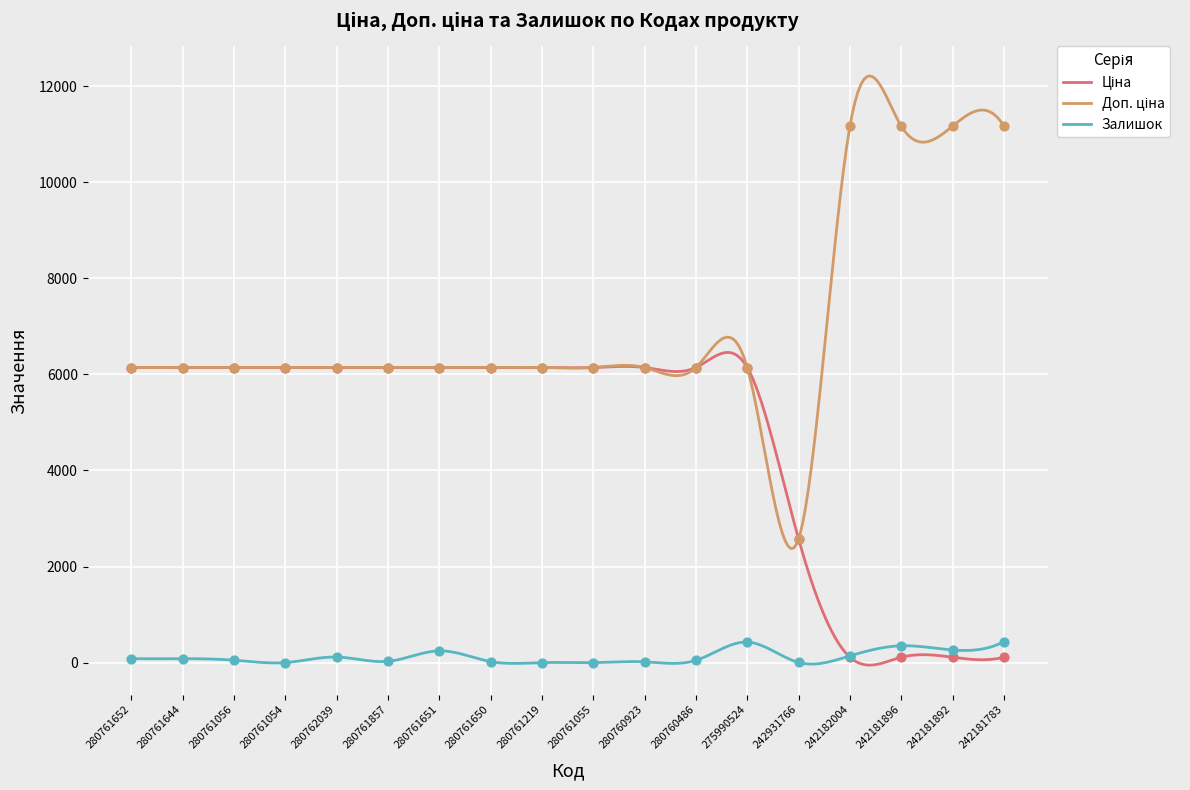

At how many categories does at least one series exceed 5250?

17